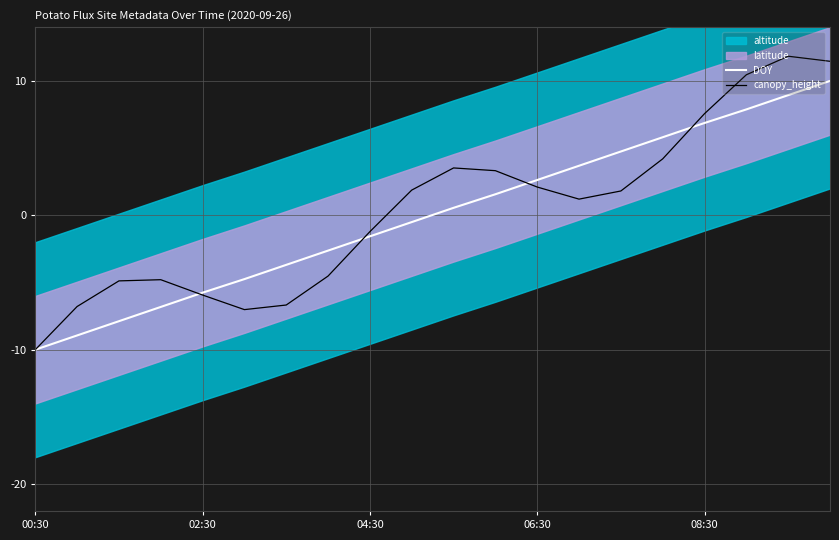

Reading right to left, list all the values displayed in this chart.

DOY: 10.0	8.9	7.9	6.9	5.8	4.7	3.7	2.6	1.6	0.6	-0.5	-1.6	-2.6	-3.7	-4.7	-5.8	-6.8	-7.9	-8.9	-10.0
canopy_height: 11.5	11.8	10.5	7.6	4.2	1.8	1.2	2.1	3.3	3.5	1.9	-1.2	-4.5	-6.7	-7.0	-5.9	-4.8	-4.9	-6.8	-10.0